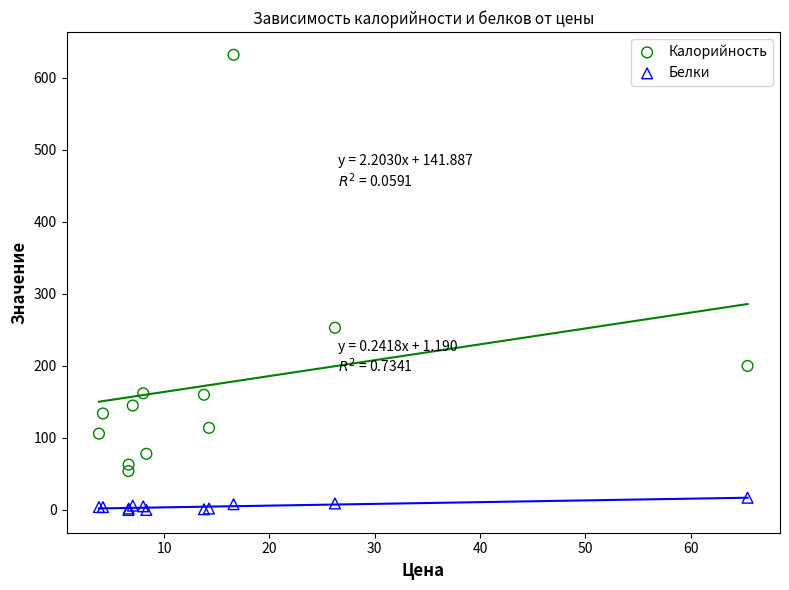

In the Калорийность series, what Y value is closest to 343?

253